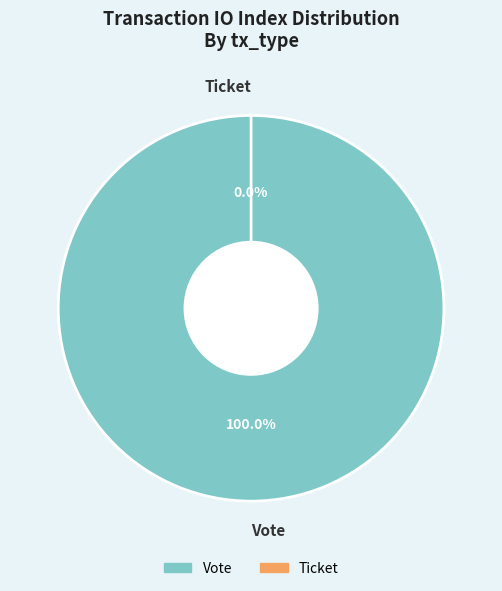

How many segments does this pie chart have?

2